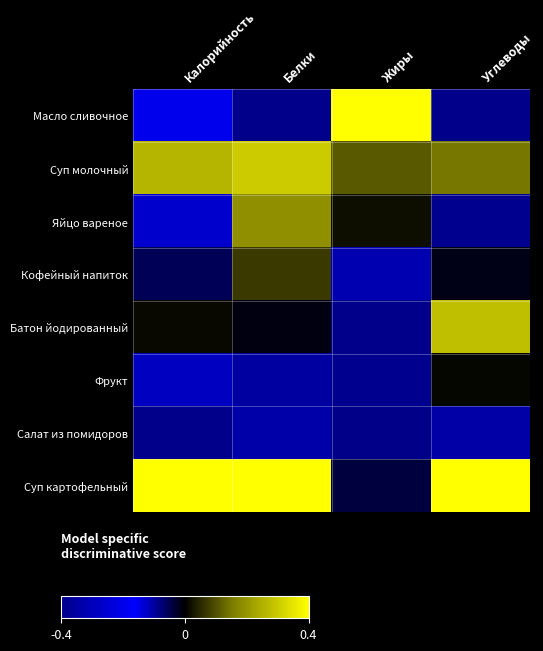

Between Калорийность and Жиры, which is larger?

Жиры